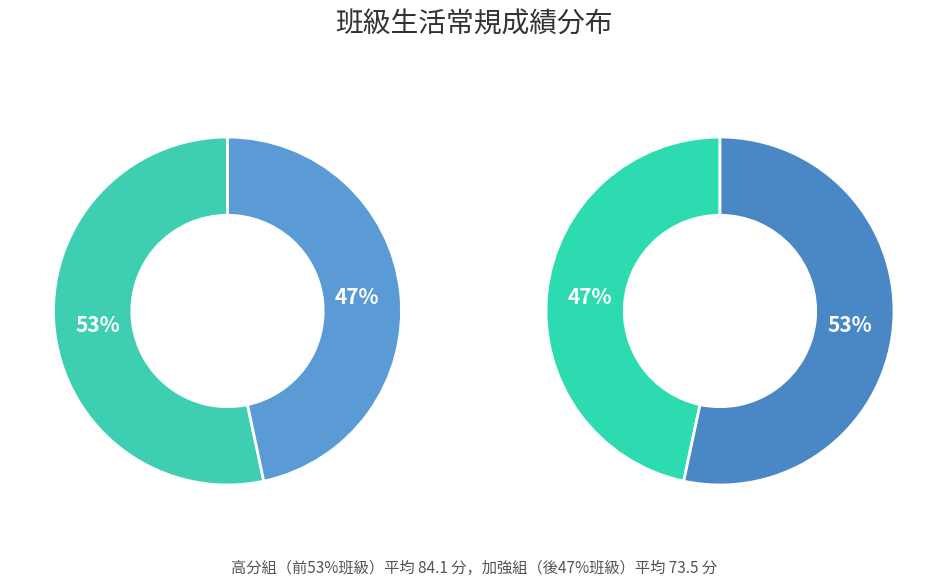

The 園一仁 slice represents 1% of the pie. True or false?

False